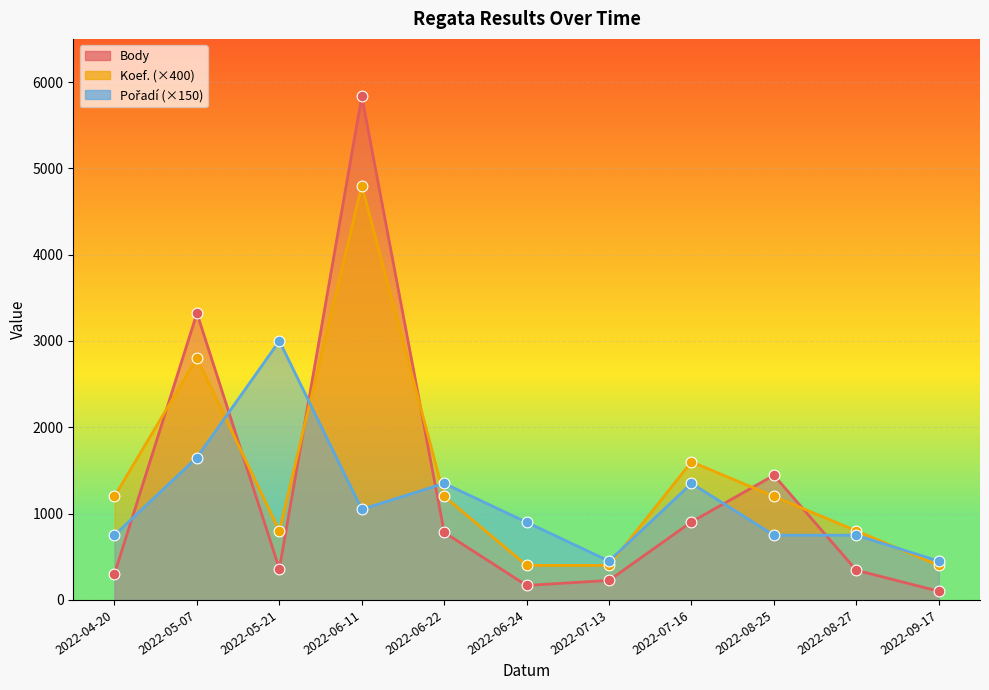

Which series reaches the maximum Y coordinate?

Body